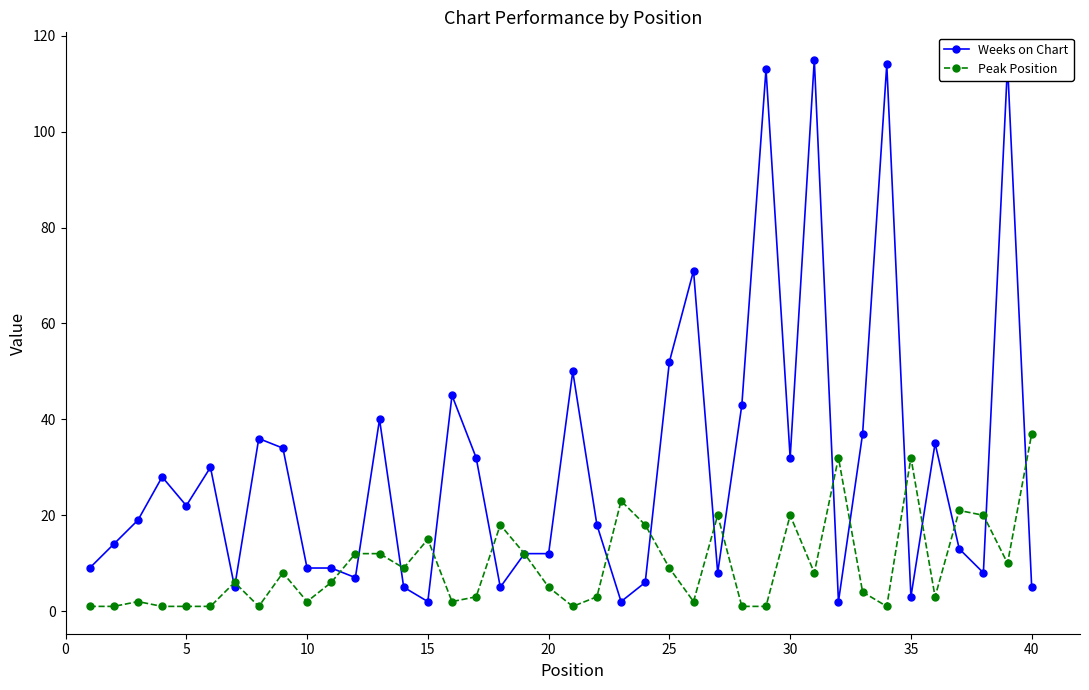

At how many categories does at least one series exceed 47?

7